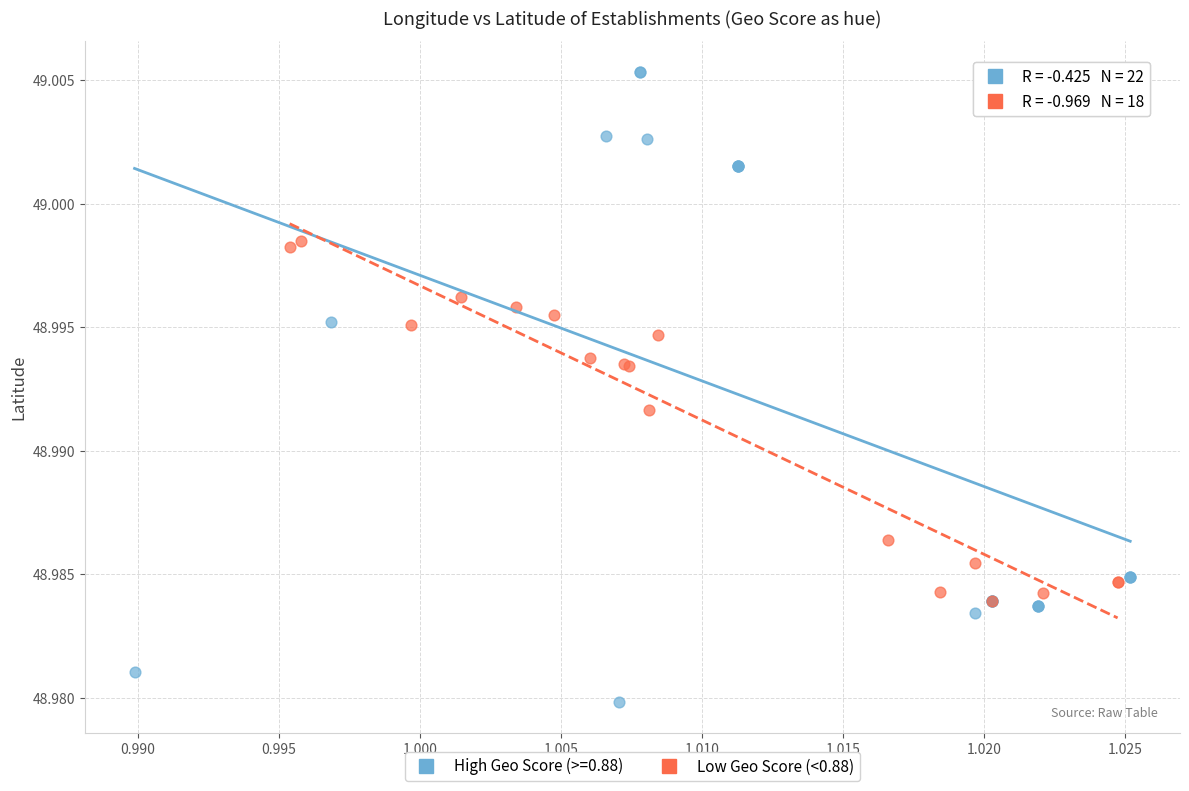

Which series contains the lowest Y value?

High Geo Score (>=0.88)